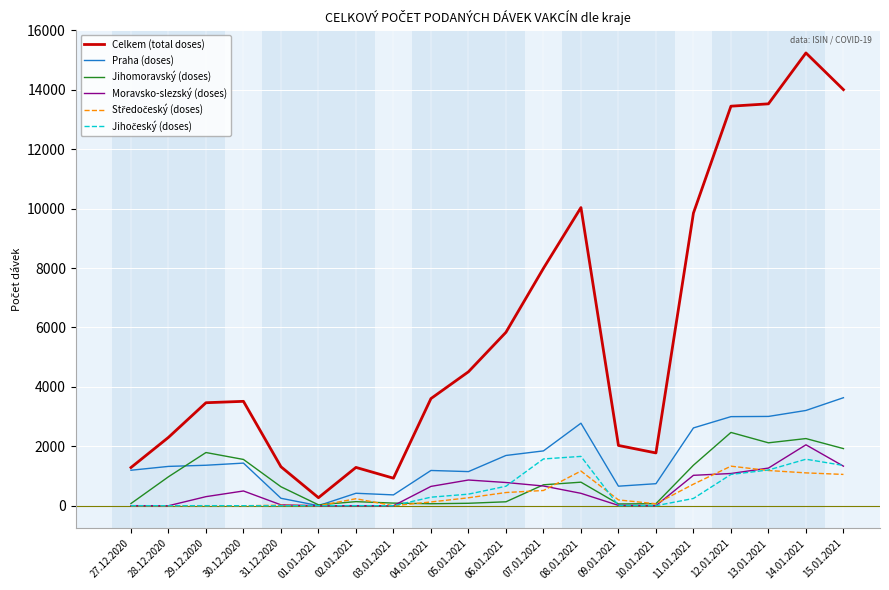

What is the greatest value displayed?

15240